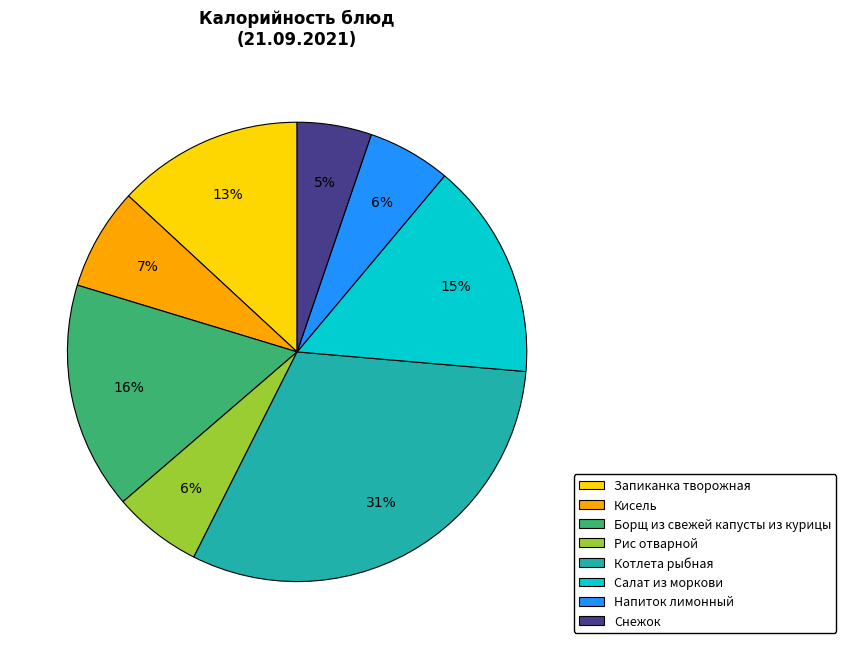

To the nearest percent, what portion does Запиканка творожная represent?

13%